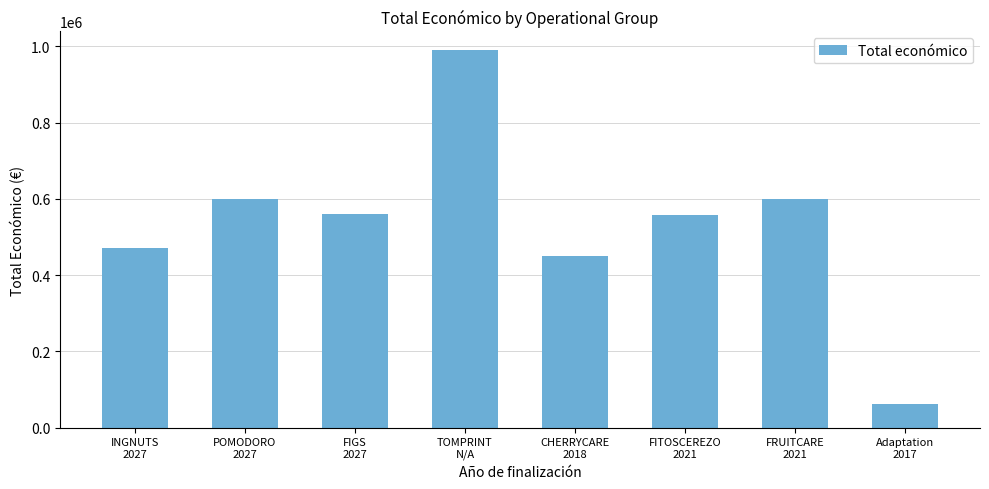

What is the difference between the second highest and minimum values?

537786